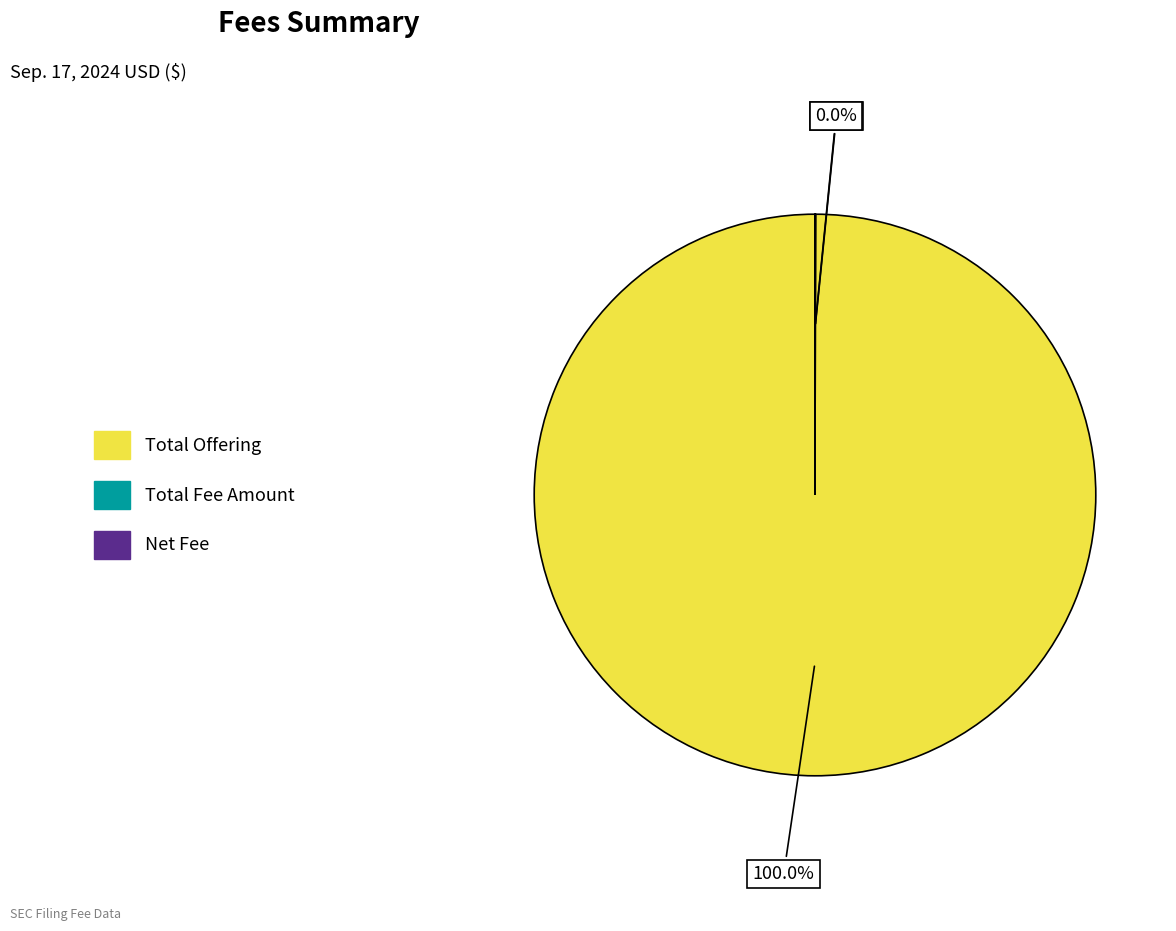

To the nearest percent, what percentage of the pie is Total Offering?

100%